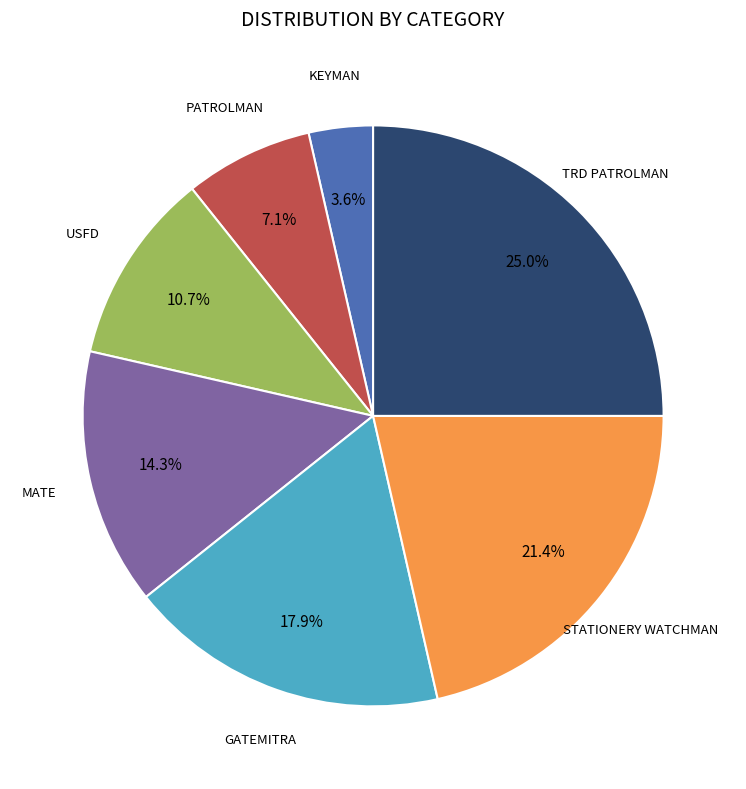

Count the number of slices in the pie.

7